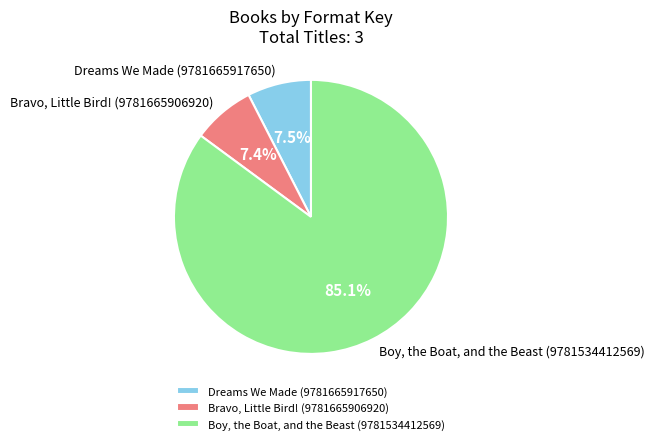

To the nearest percent, what is the difference between the Boy, the Boat, and the Beast (9781534412569) and Dreams We Made (9781665917650) slice percentages?

78%